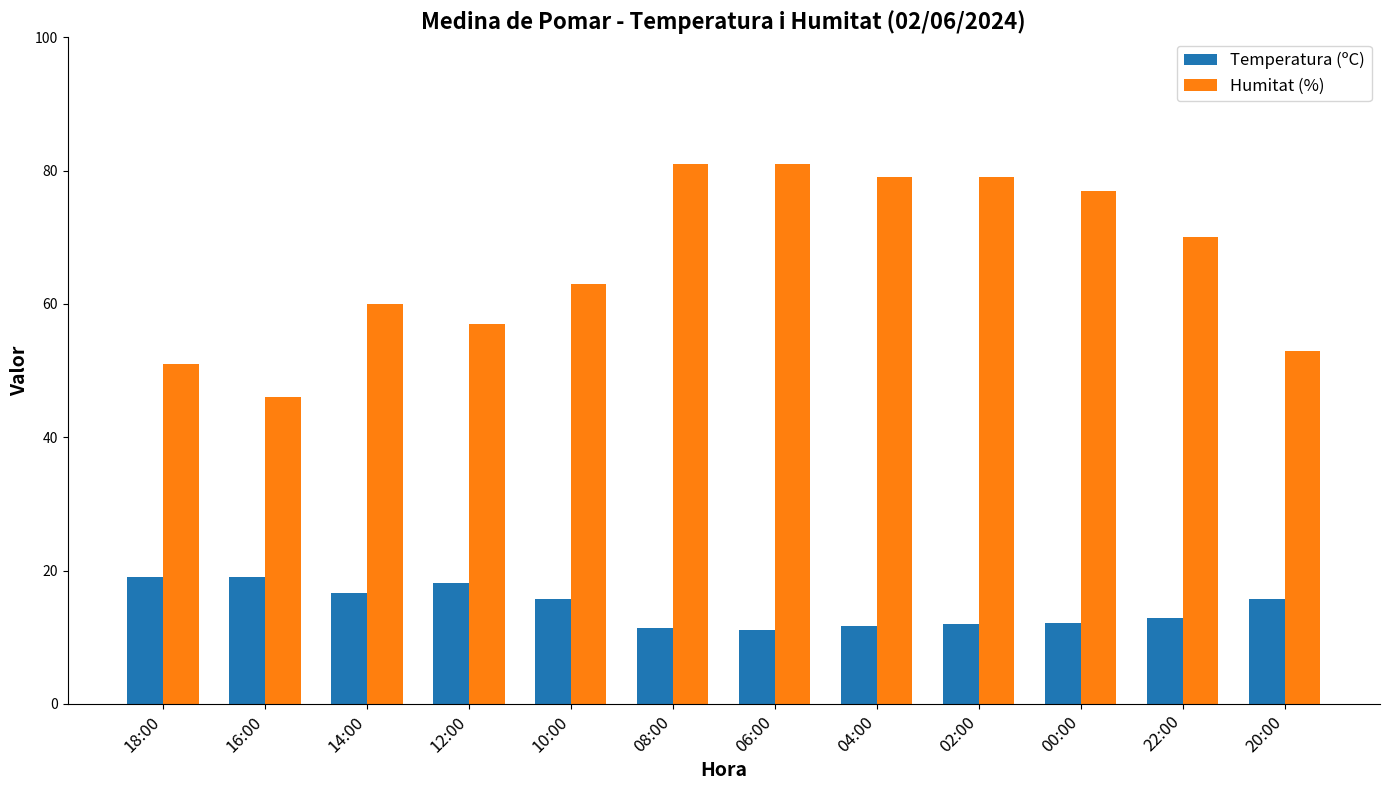

What is the lowest value of the Temperatura (ºC) series?

11.0